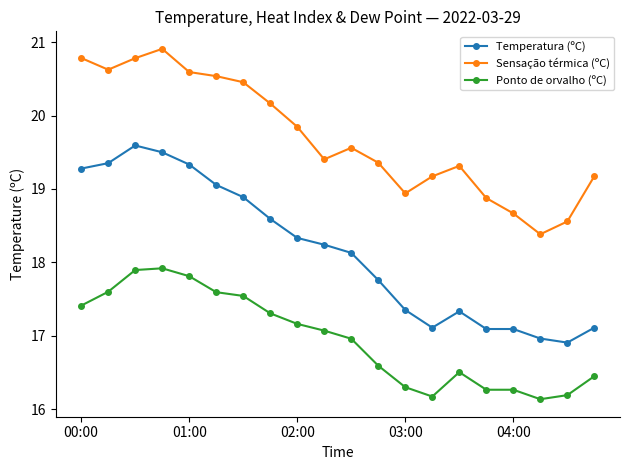

How many values in the Temperatura (ºC) series are below 18?

9